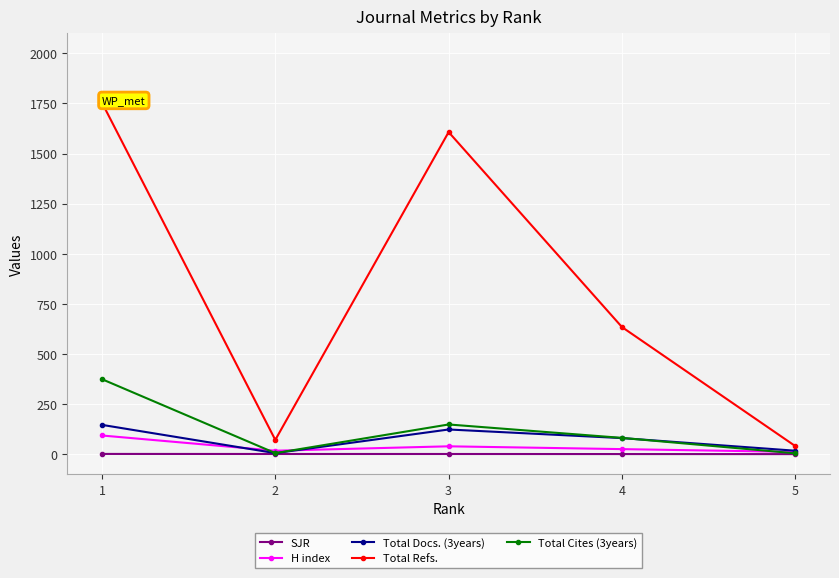

What is the greatest value displayed?

1754.0